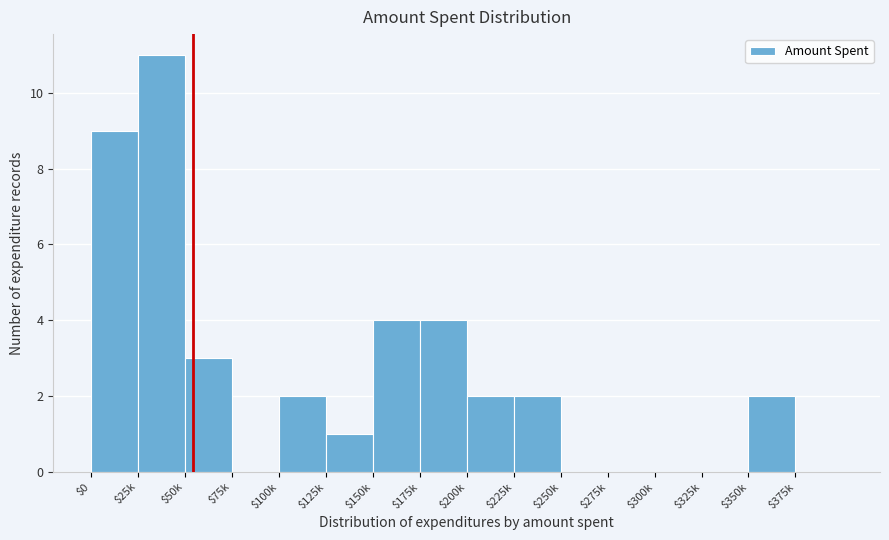

Which category has the highest value across all series?

$25k